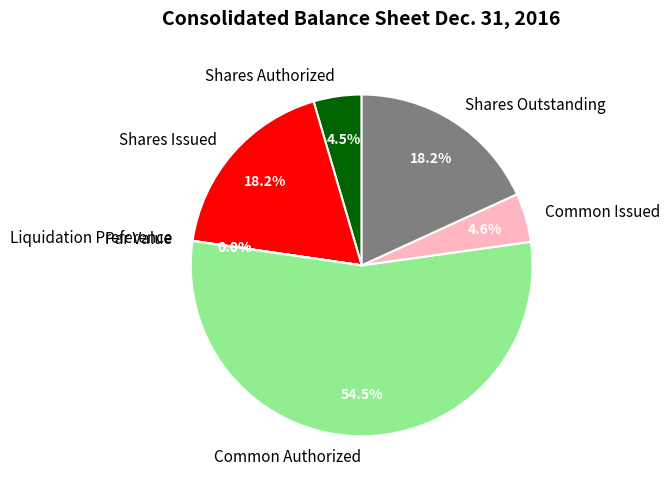

To the nearest percent, what is the difference between the largest and smallest slice percentages?

54%